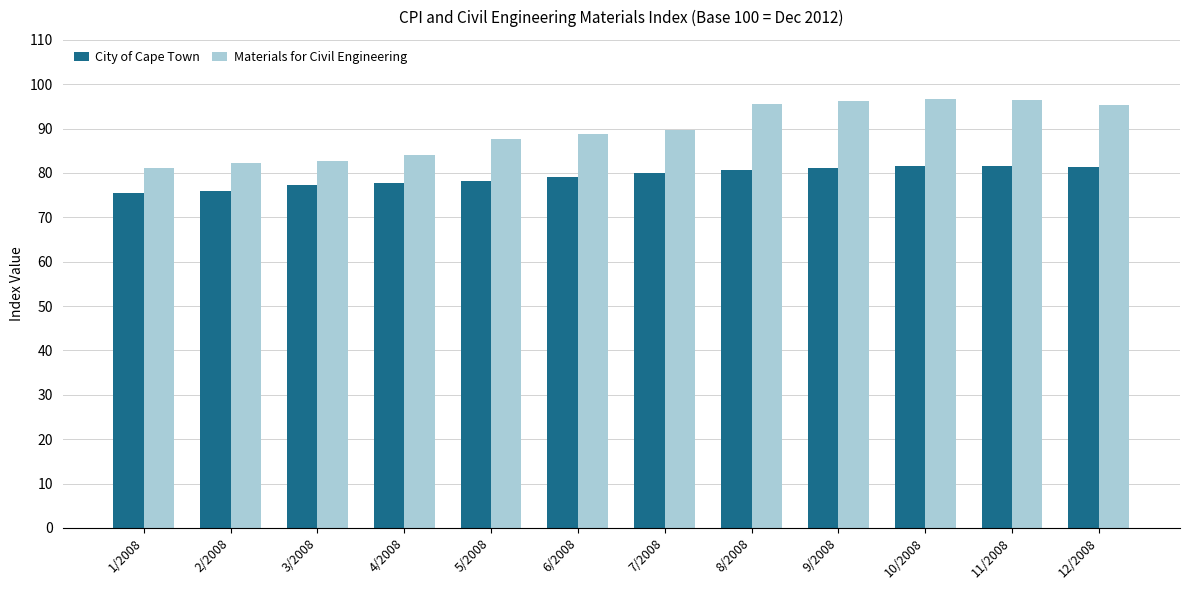

The value of City of Cape Town at 9/2008 is 81.2. True or false?

True